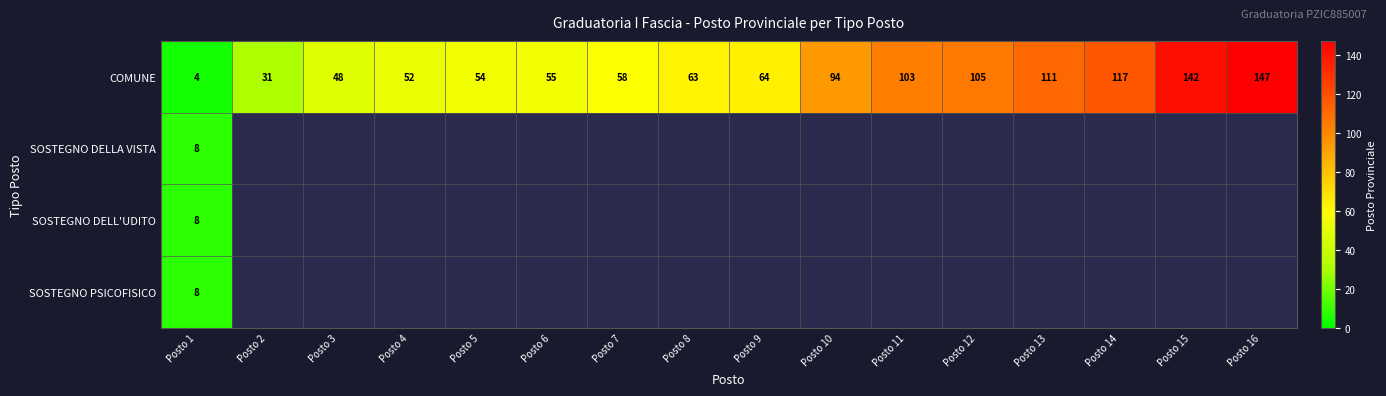

List the labels in order of COMUNE value, smallest first.

Posto 1, Posto 2, Posto 3, Posto 4, Posto 5, Posto 6, Posto 7, Posto 8, Posto 9, Posto 10, Posto 11, Posto 12, Posto 13, Posto 14, Posto 15, Posto 16